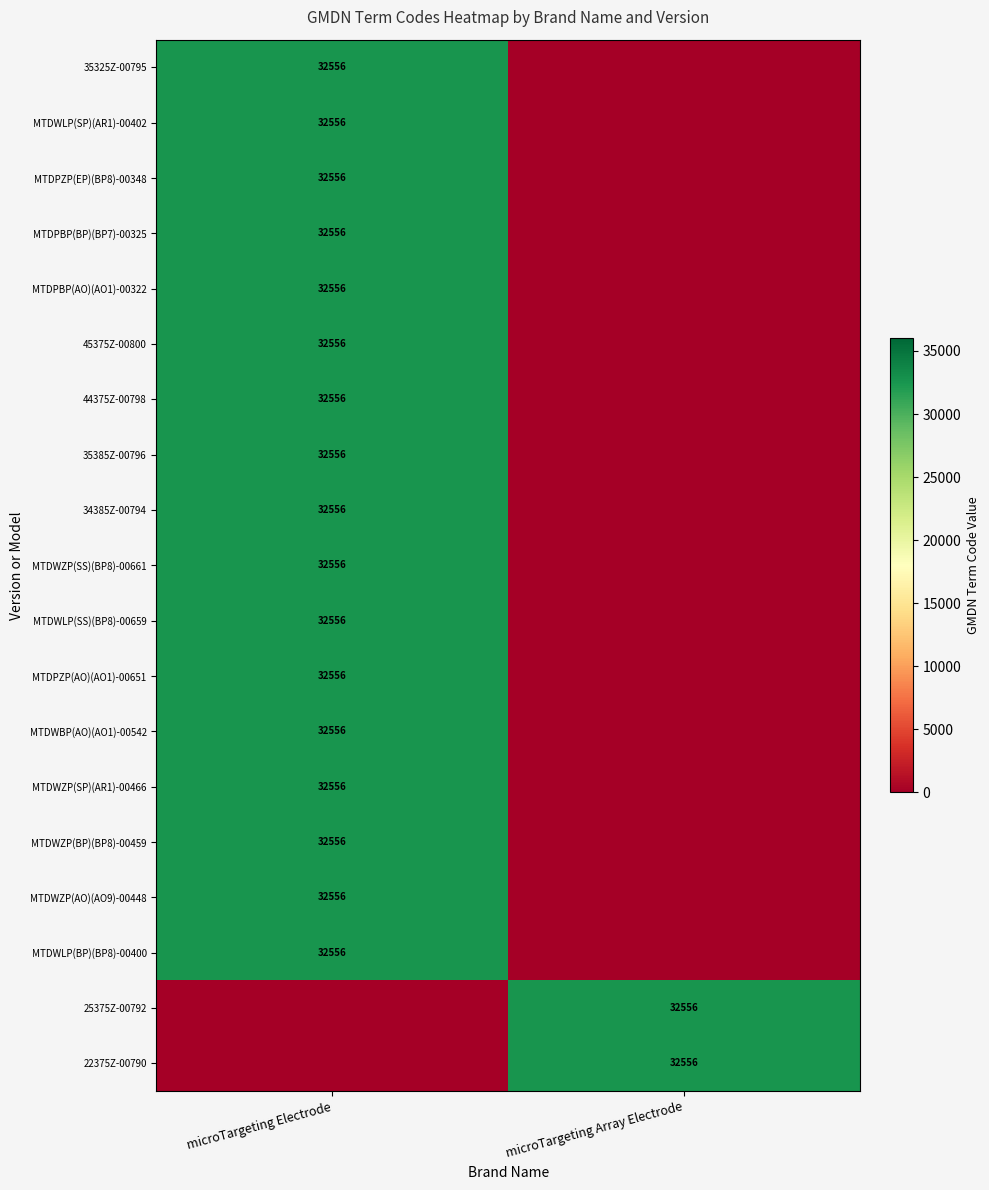

Which label corresponds to the largest value in the chart?

microTargeting Electrode